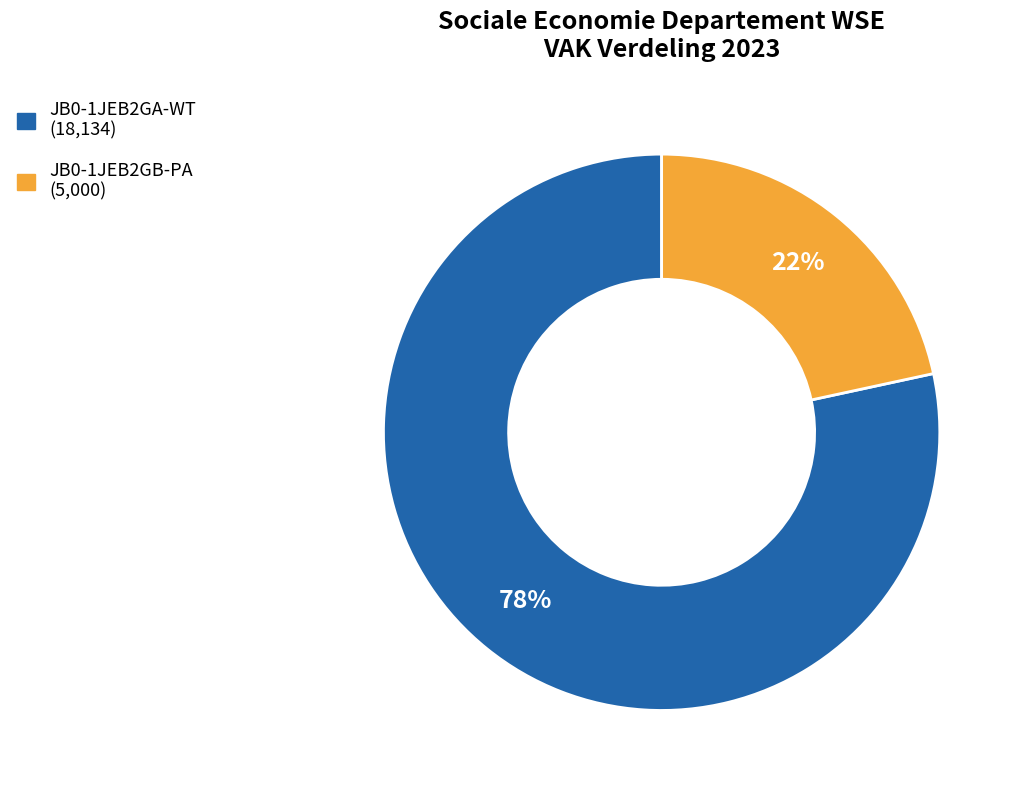

Which has a higher value, JB0-1JEB2GB-PA or JB0-1JEB2GA-WT?

JB0-1JEB2GA-WT